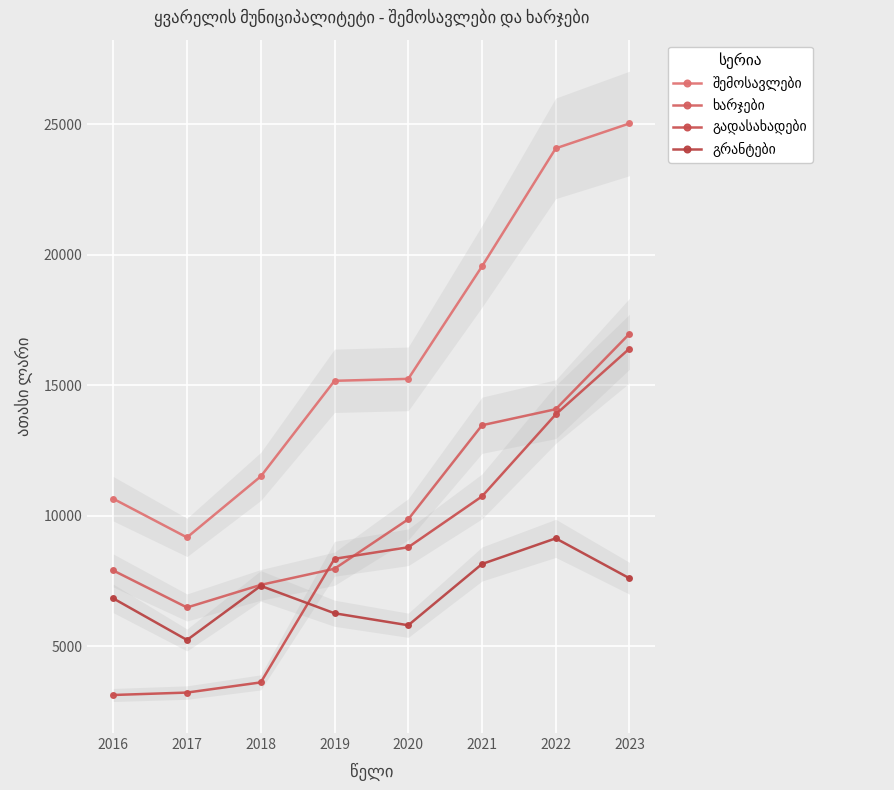

At which category is the sum across all series the highest?

2023